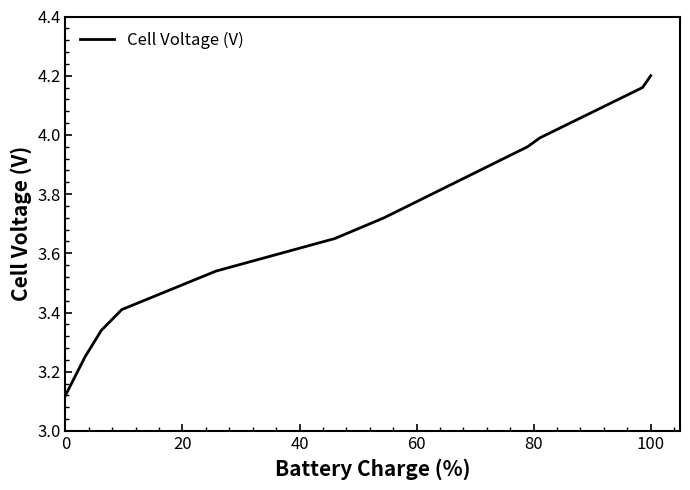

What is the difference between the maximum and minimum values?

1.1